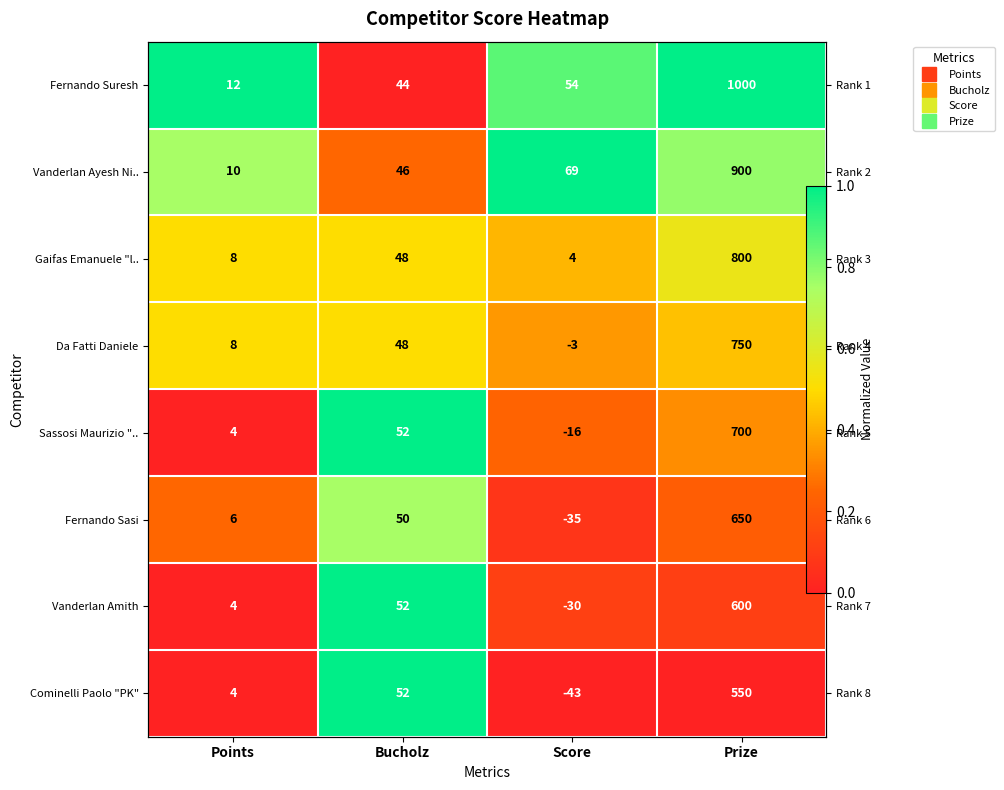

Which series has the largest total across all categories?

Fernando Suresh